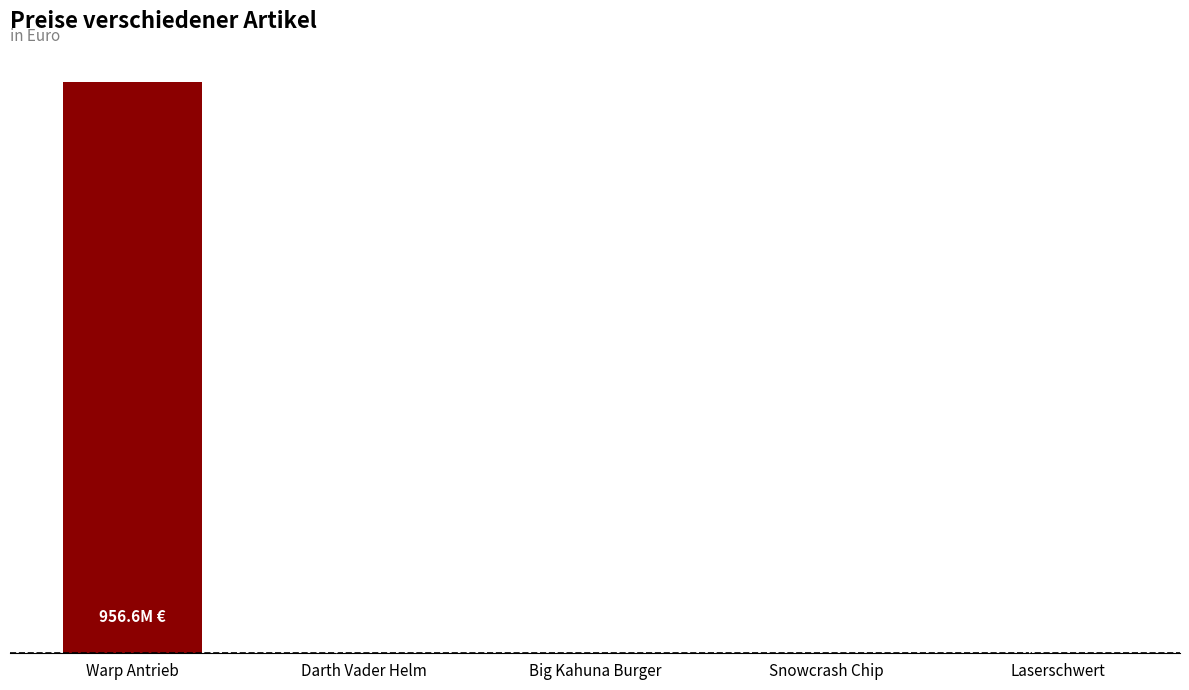

Are the bars horizontal?

No